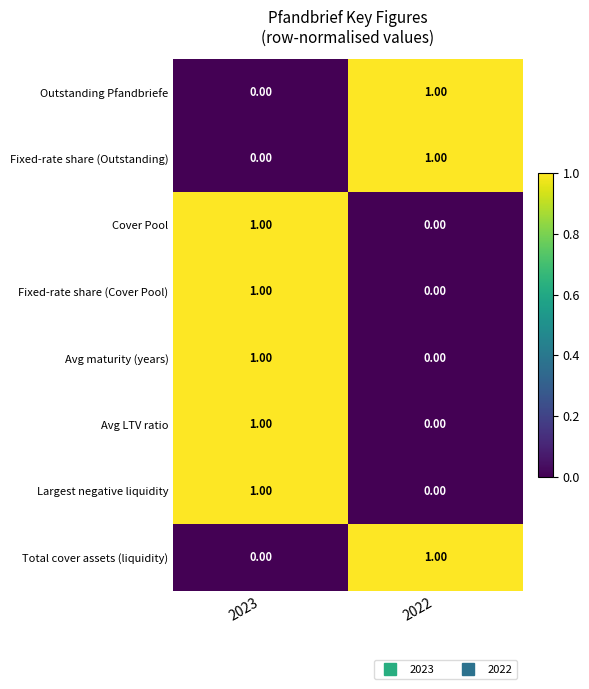

Is the value of Total cover assets (liquidity) at 2022 greater than the value of Outstanding Pfandbriefe at 2023?

Yes